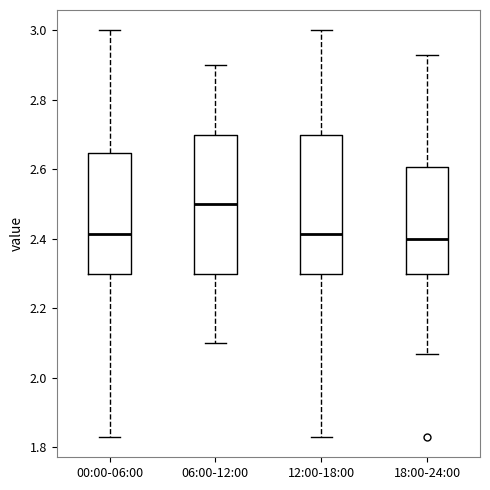

Where does the median line of the box for 12:00-18:00 sit on the y-axis? The values are not printed on the chart, so give them approximately, as read against the axis.

2.42